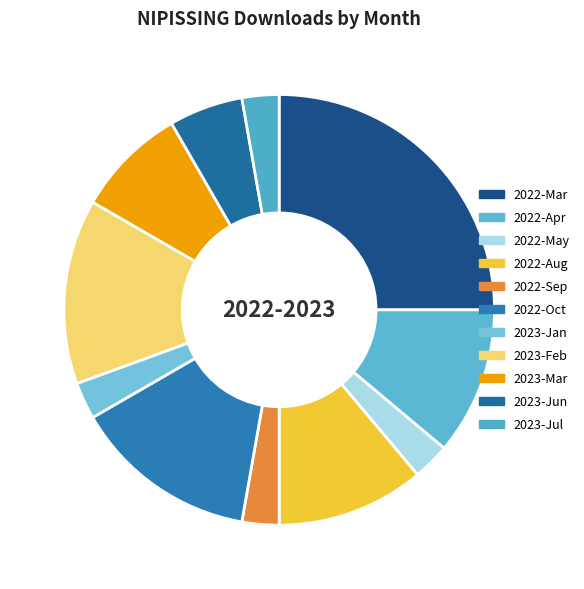

How many slices are in this pie chart?

11